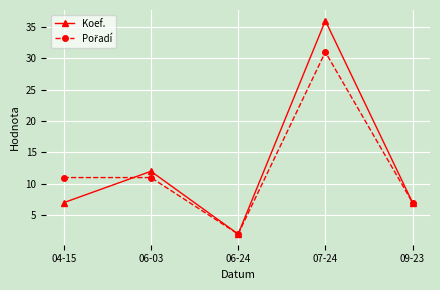

Which series changed the most between 07-24 and 09-23?

Koef.